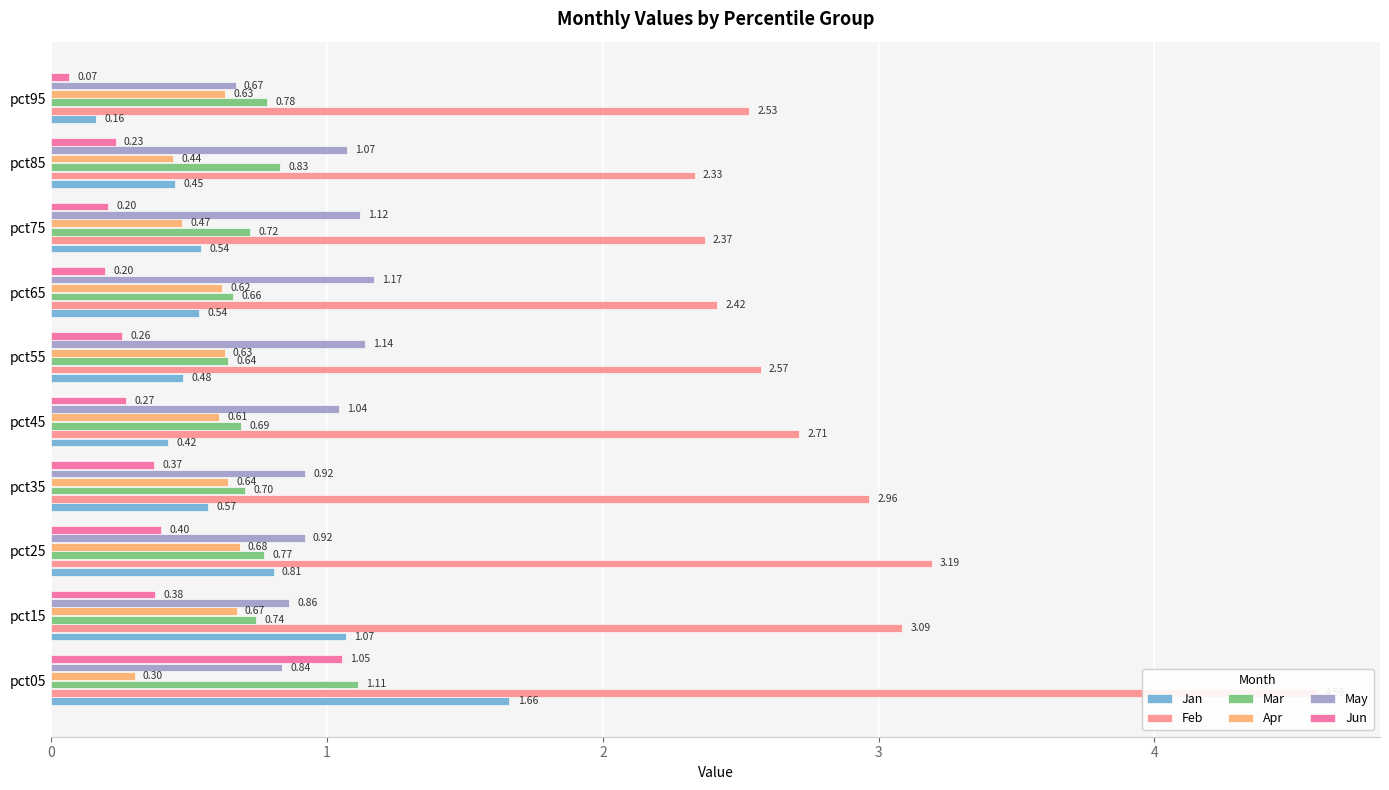

What is the minimum value shown in the chart?

0.1